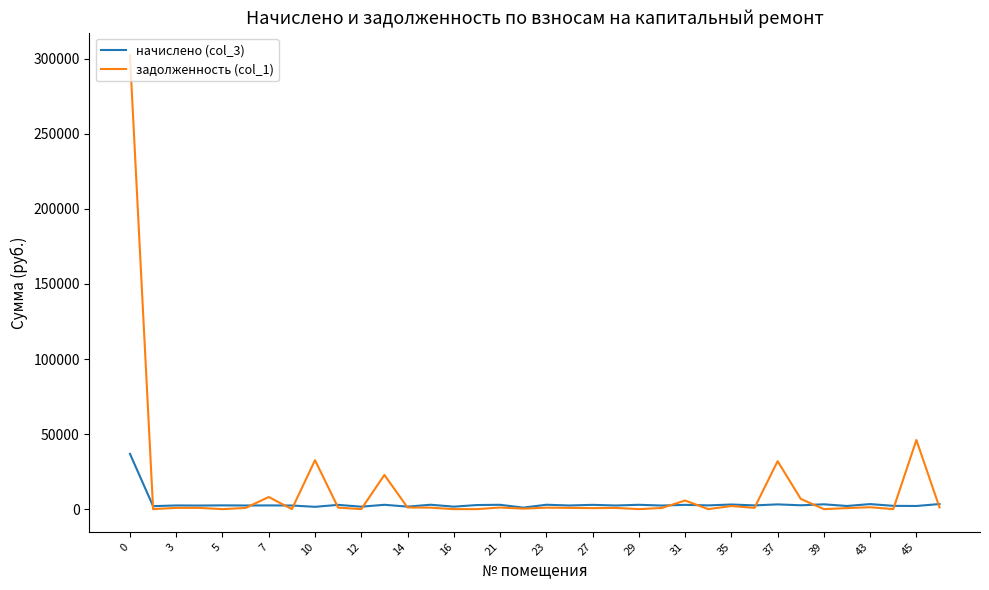

What is the highest value of the задолженность (col_1) series?

302194.5